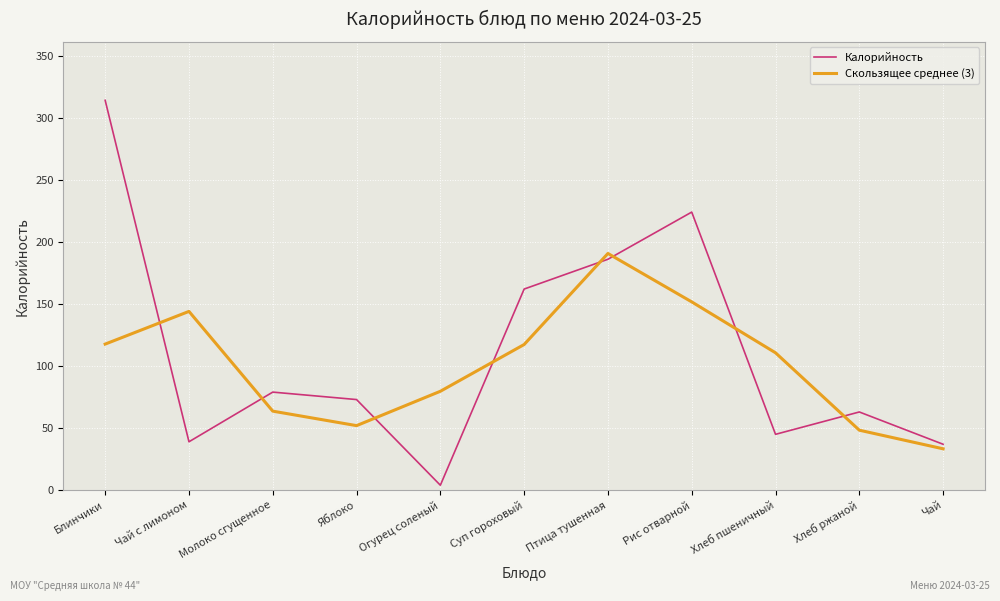

Read the Калорийность value at Чай.

37.0